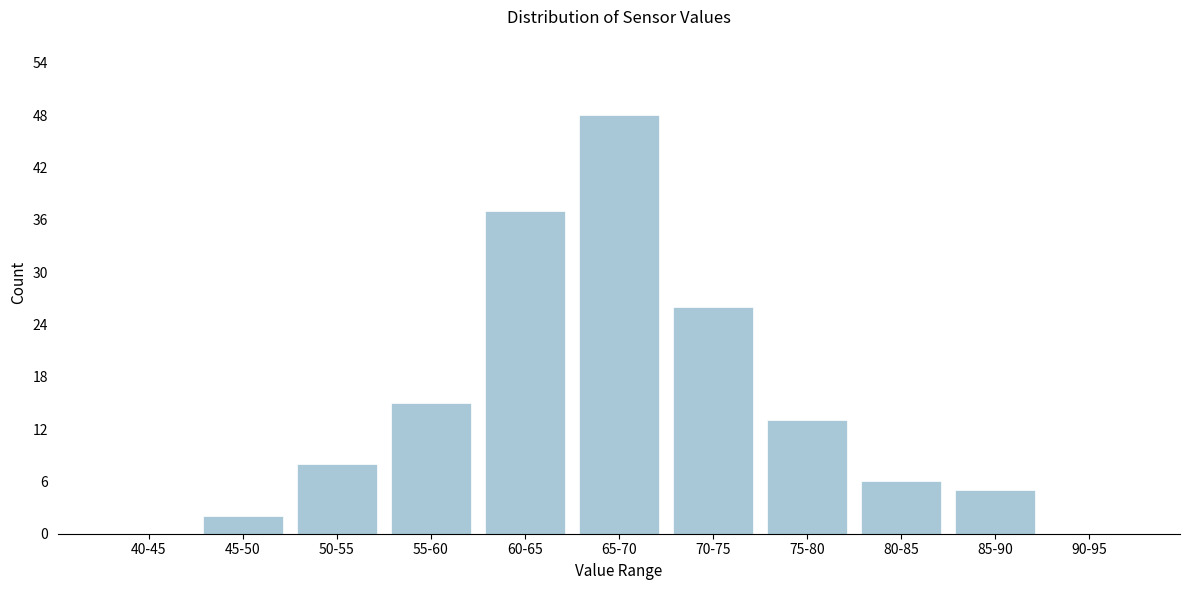

Reading left to right, list all the values displayed in this chart.

40-45=0	45-50=2	50-55=8	55-60=15	60-65=37	65-70=48	70-75=26	75-80=13	80-85=6	85-90=5	90-95=0